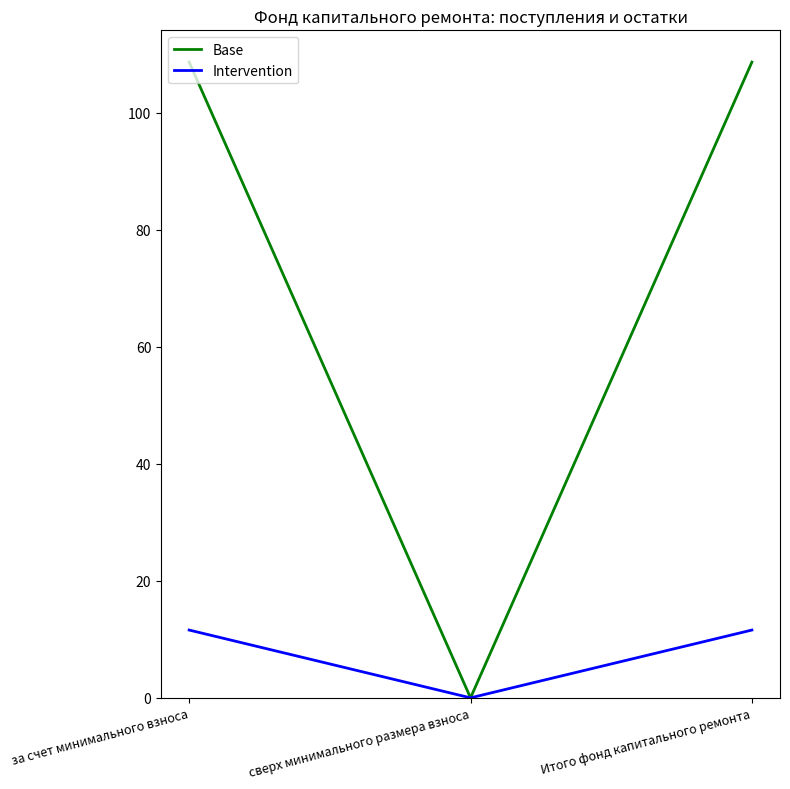

Which series has the widest spread of values?

Base